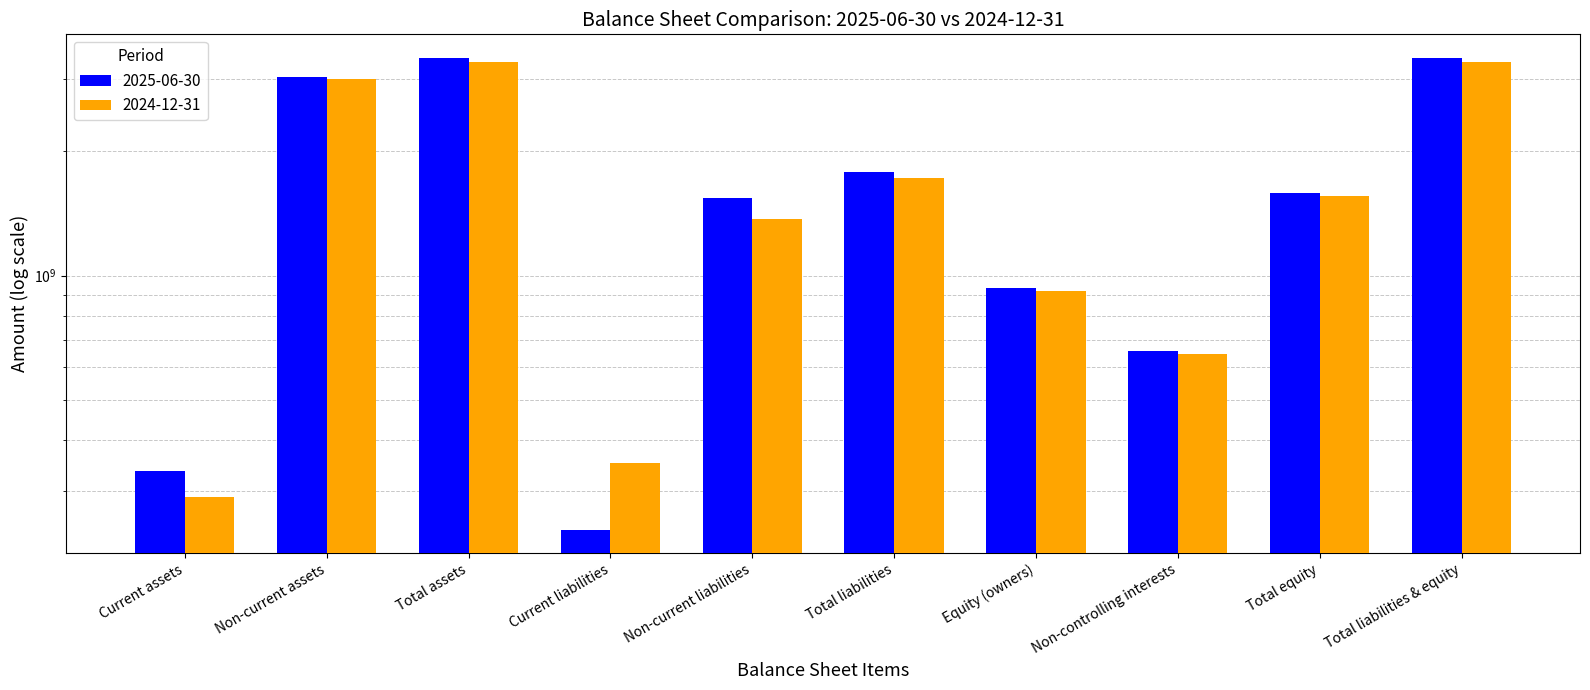

How many bars are there in total?

20